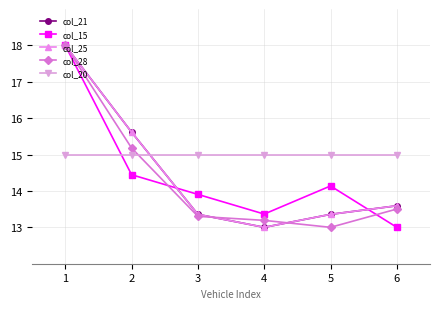

Does the chart have visible grid lines?

Yes